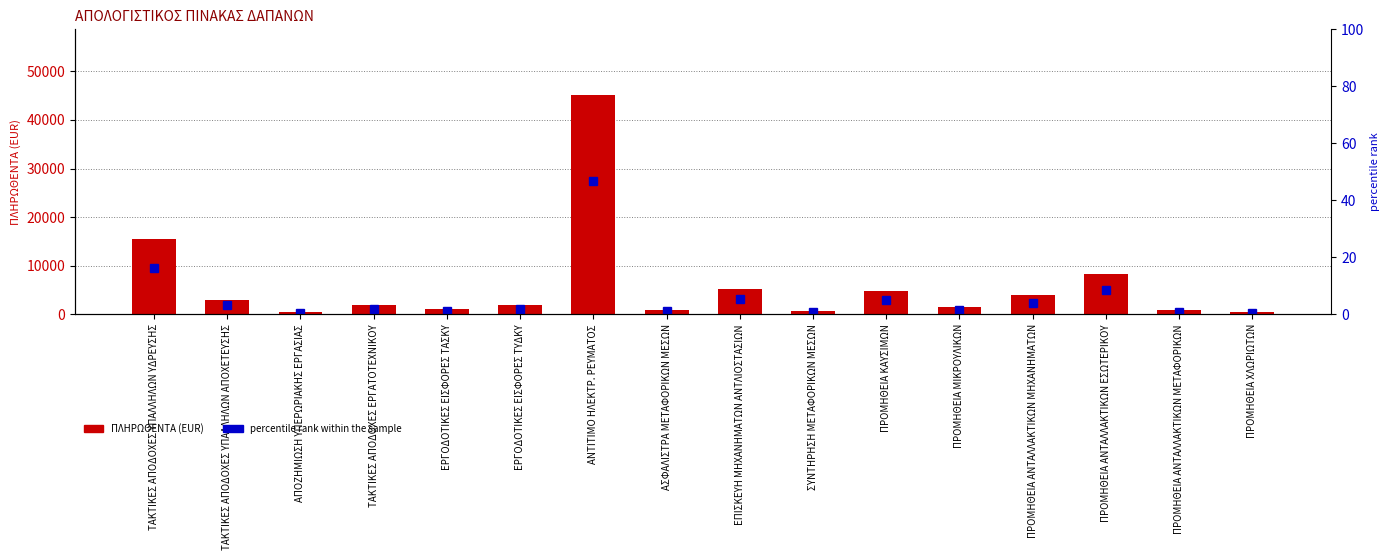

Does the chart contain stacked bars?

No